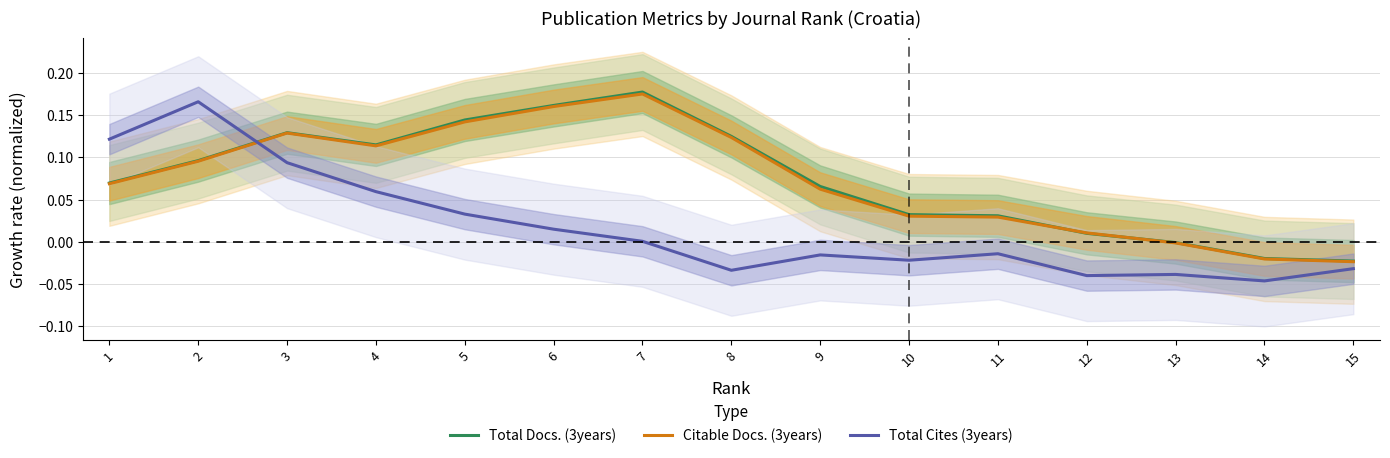

How many intersections are there between Total Cites (3years) and Total Docs. (3years)?

1